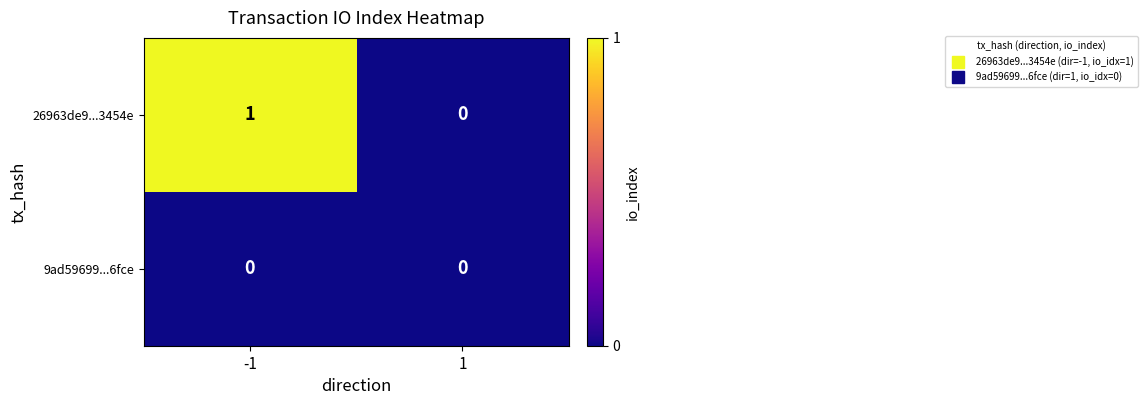

Count the number of data series in this chart.

2